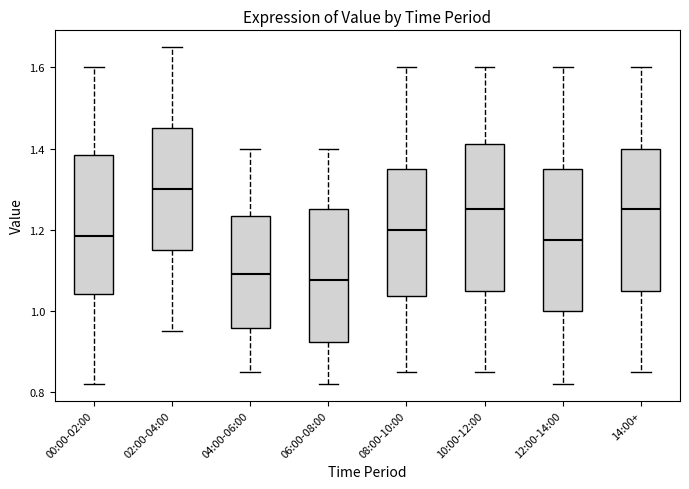

Where does the upper whisker of the box for 08:00-10:00 end on the y-axis? The values are not printed on the chart, so give them approximately, as read against the axis.

1.60